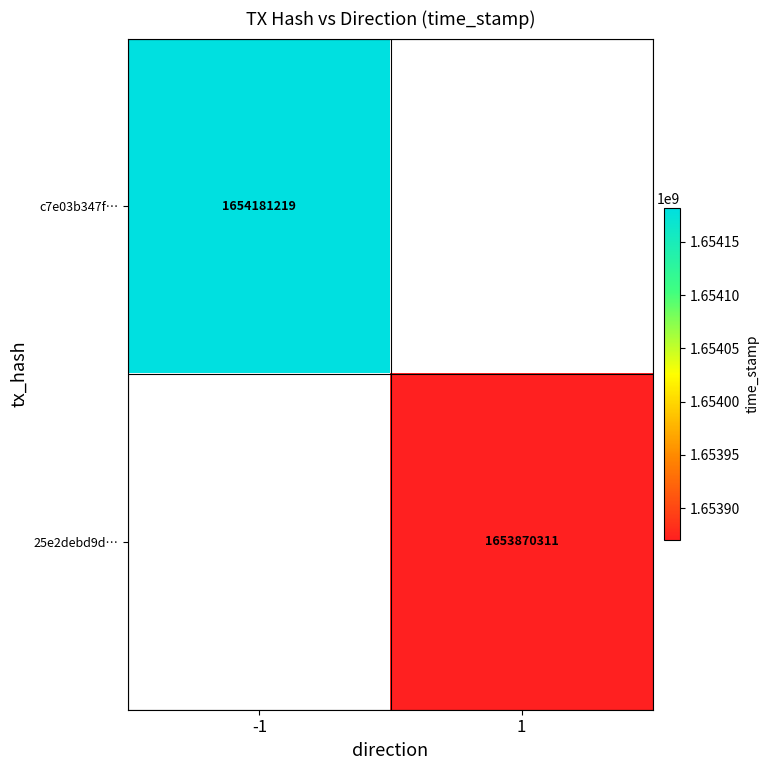

The value of c7e03b347f… at -1 is 2659867856. True or false?

False